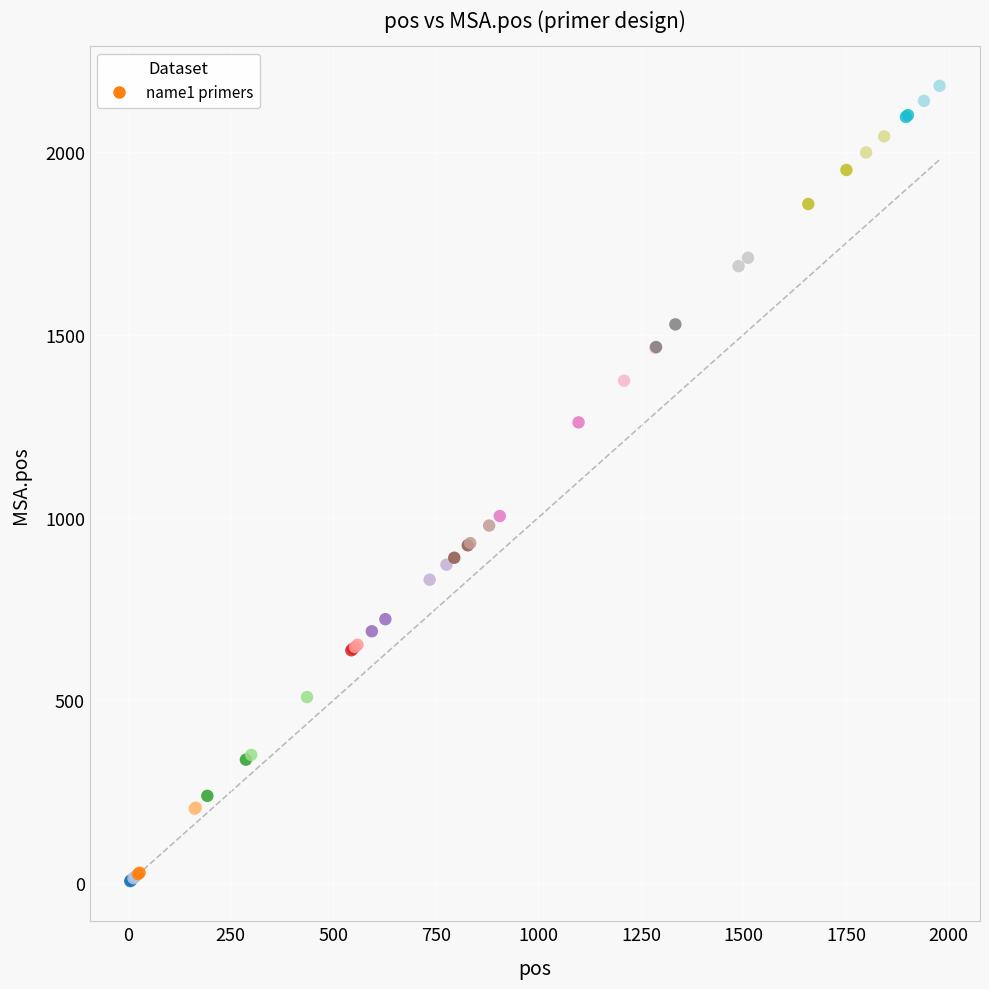

What Y value in the scatter plot is closest to 1093?

1004